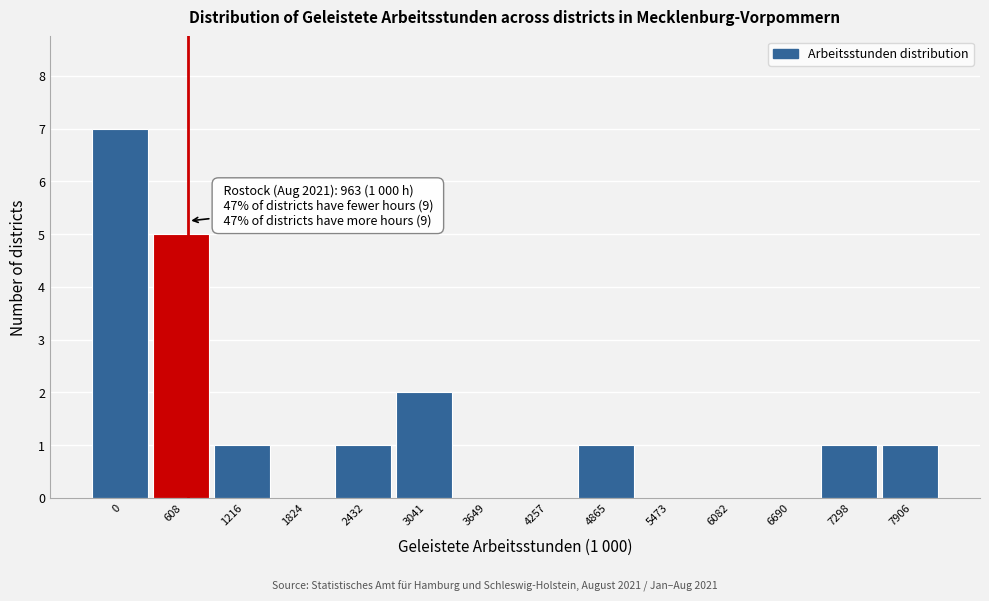

Reading left to right, transcribe all the data shown in this chart.

0=7	608=5	1216=1	1824=0	2432=1	3041=2	3649=0	4257=0	4865=1	5473=0	6082=0	6690=0	7298=1	7906=1